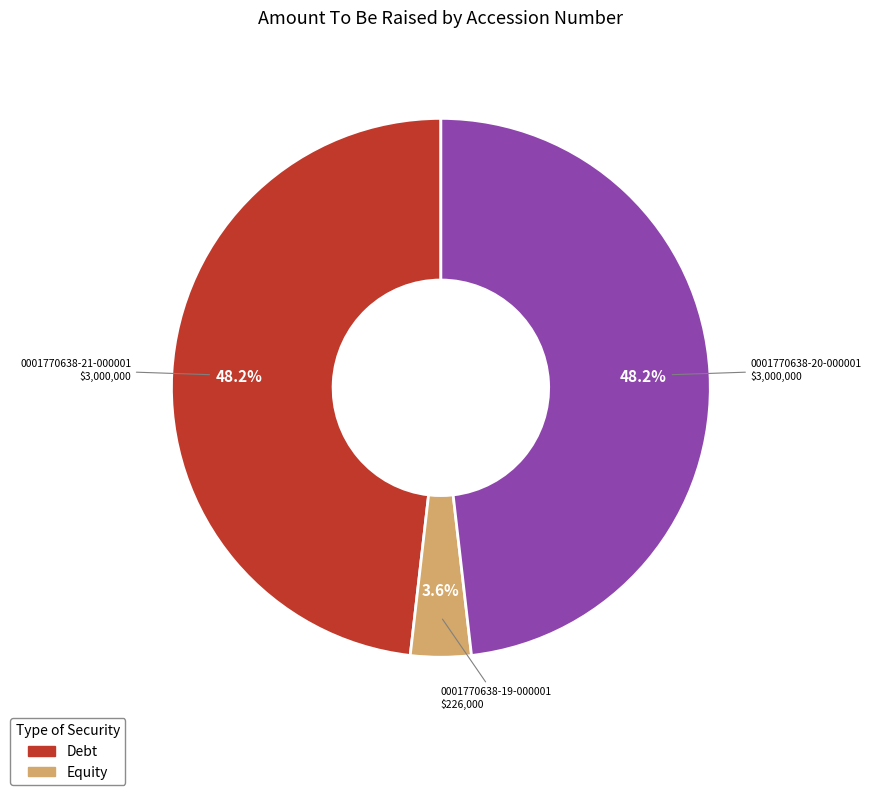

Does any single category account for the majority?

No